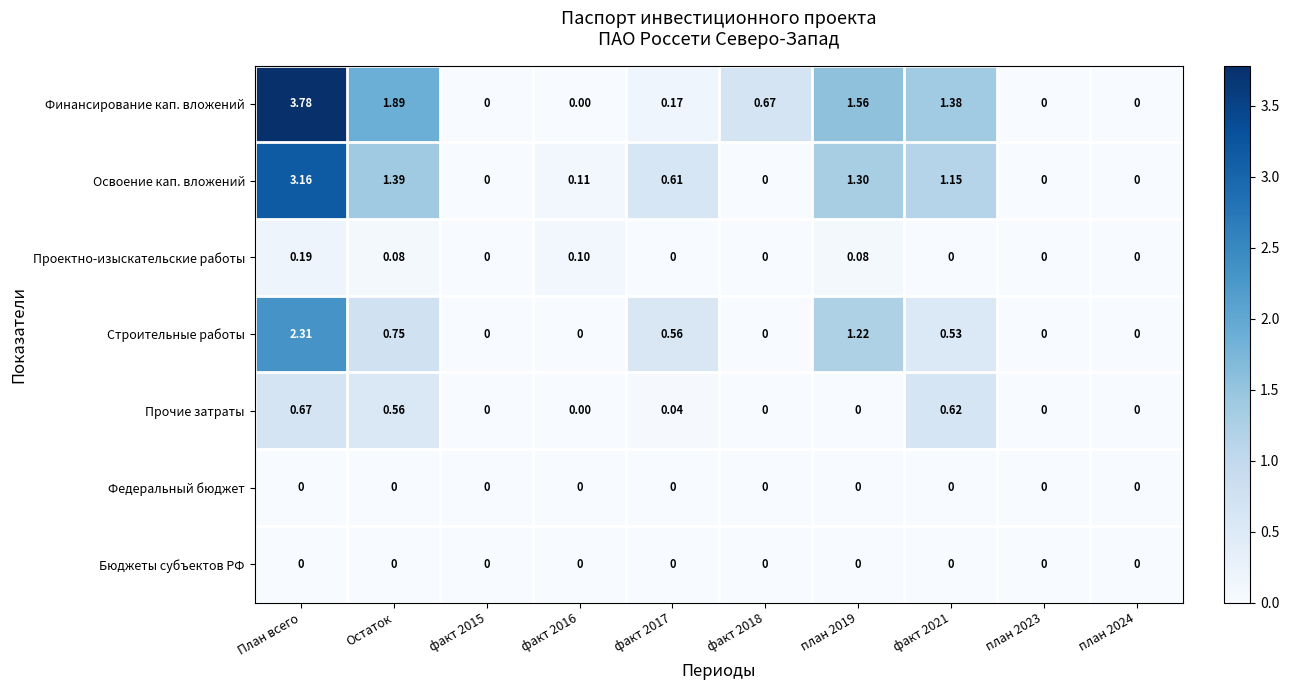

At which category is the sum across all series the highest?

План всего